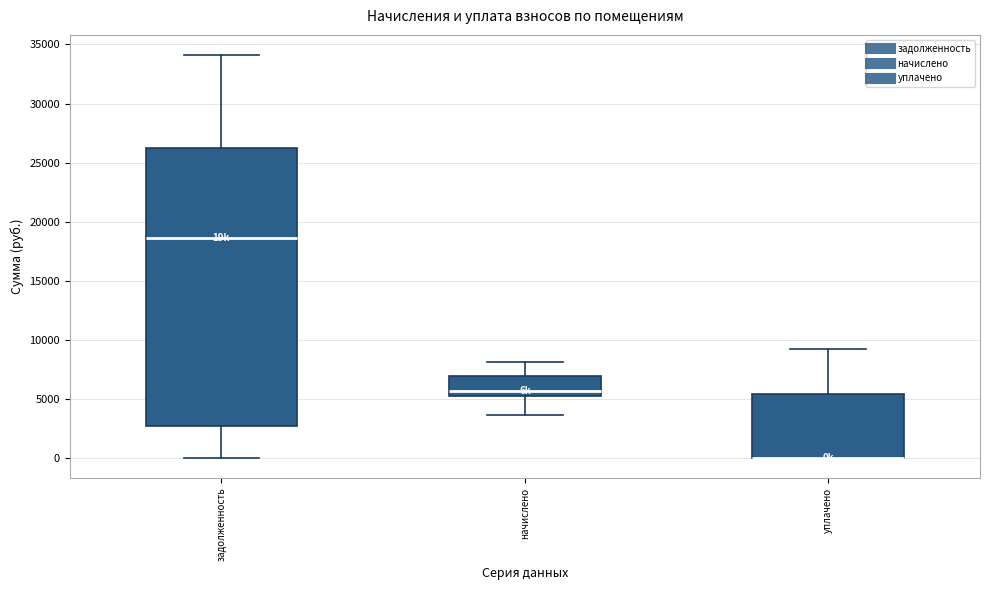

Where does the median line of the box for начислено sit on the y-axis? The values are not printed on the chart, so give them approximately, as read against the axis.

5500